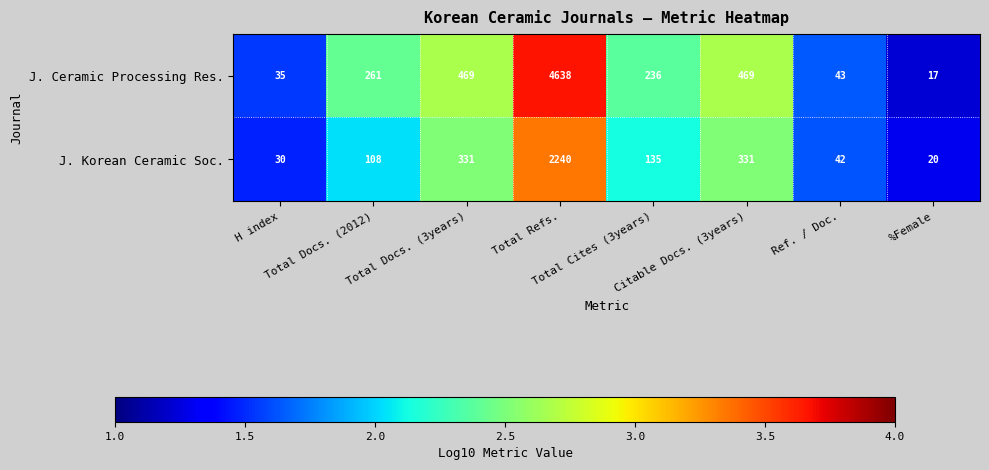

At Citable Docs. (3years), list the series in order from largest to smallest.

J. Ceramic Processing Res., J. Korean Ceramic Soc.